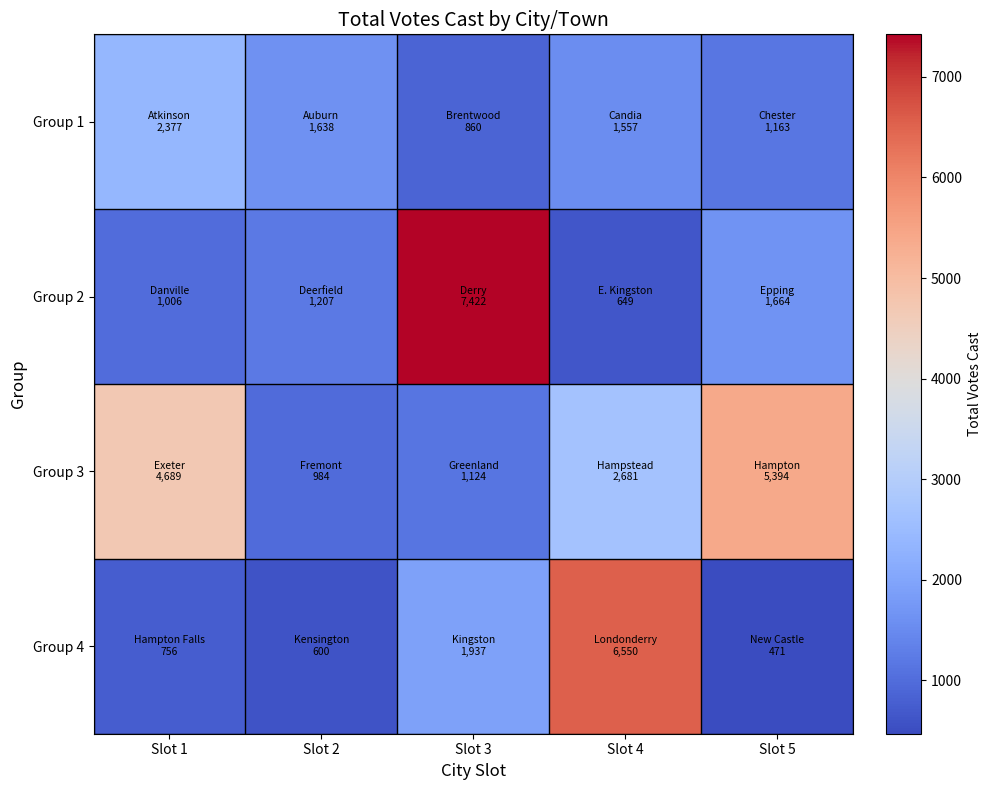

List the series in order of their overall mean, highest first.

Group 3, Group 2, Group 4, Group 1